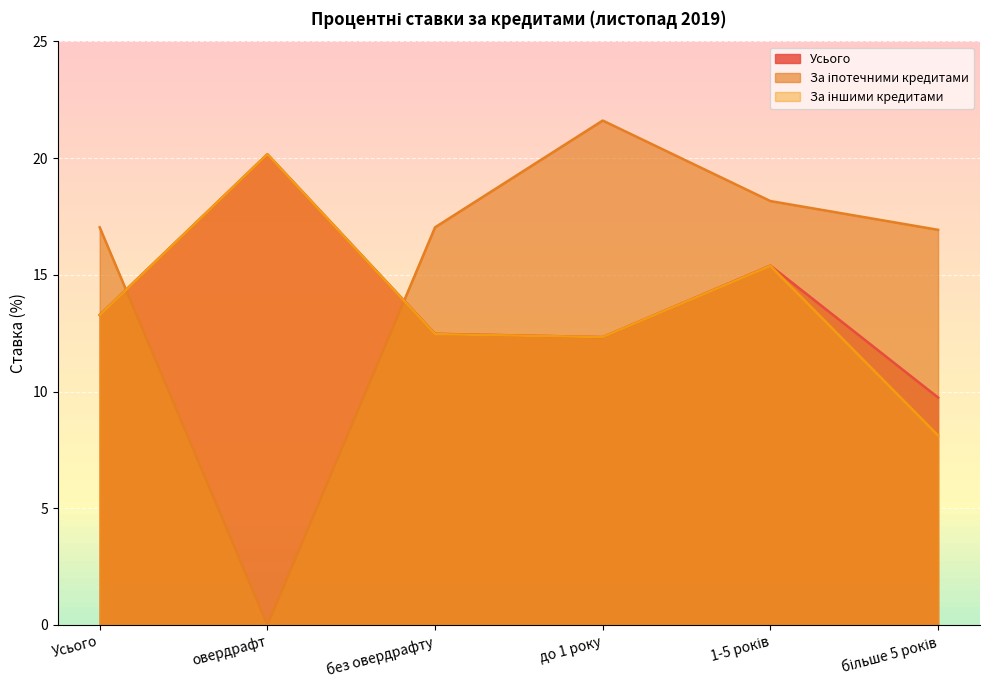

In Усього, how many points are lower than both neighbors (excluding endpoints)?

1